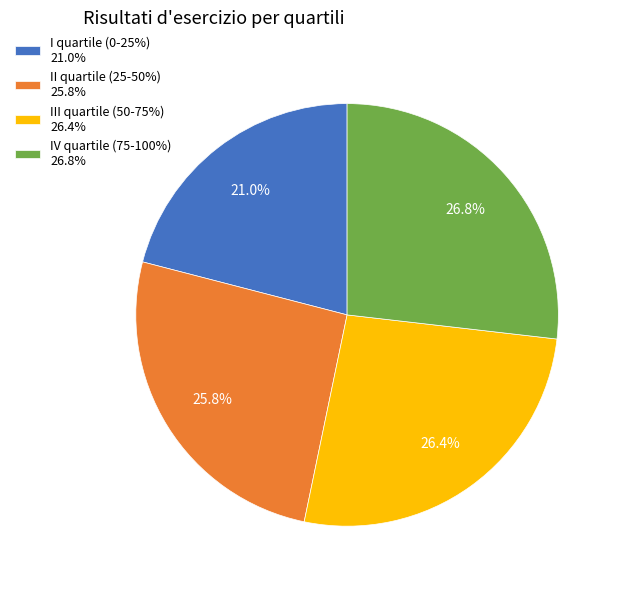

Do III quartile (50-75%) and I quartile (0-25%) together represent more than half of the pie?

No